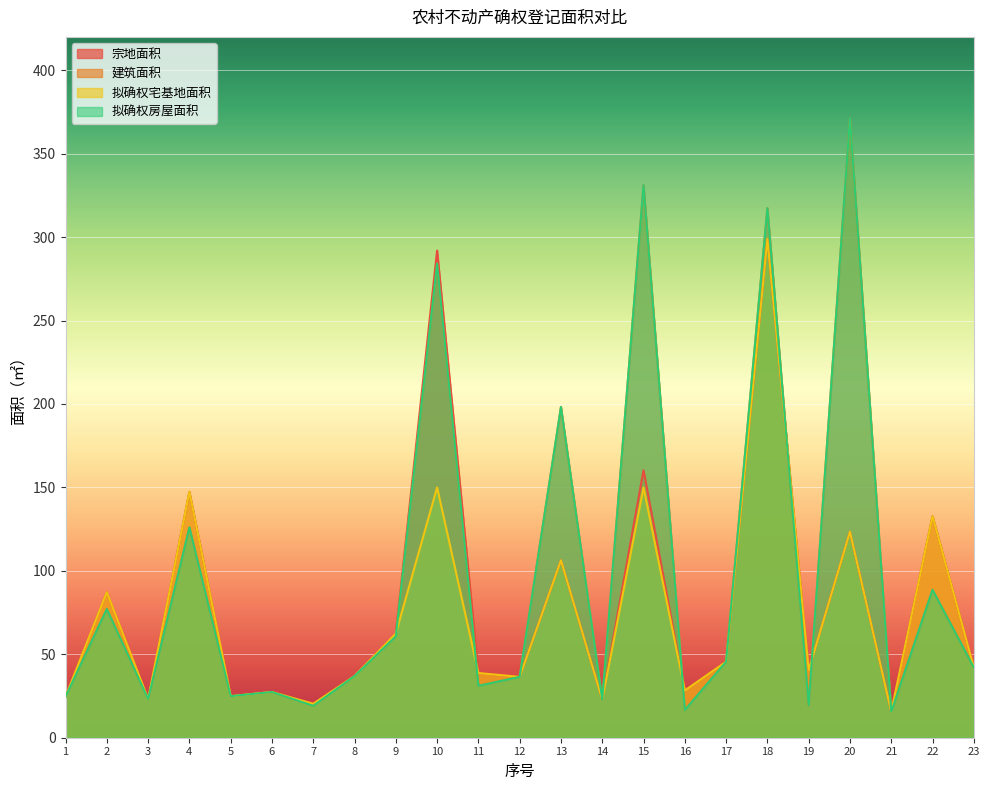

What is the difference between the second highest and second lowest values in the 拟确权宅基地面积 series?

129.7